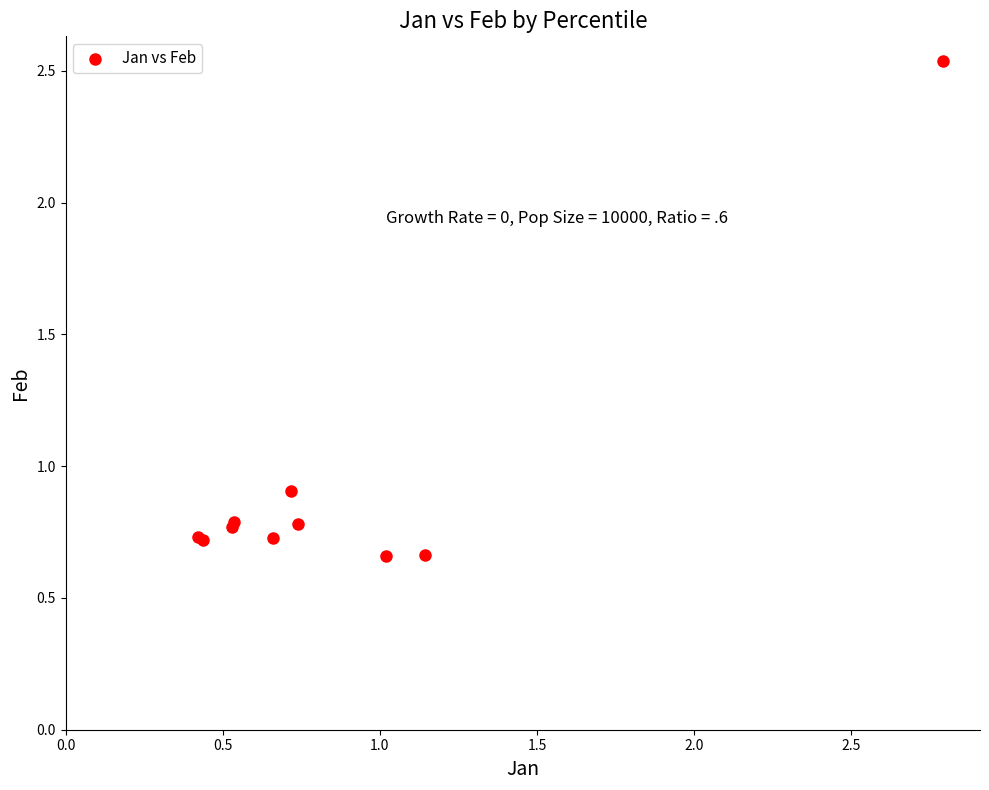

What Y value in the scatter plot is closest to 1?

0.9